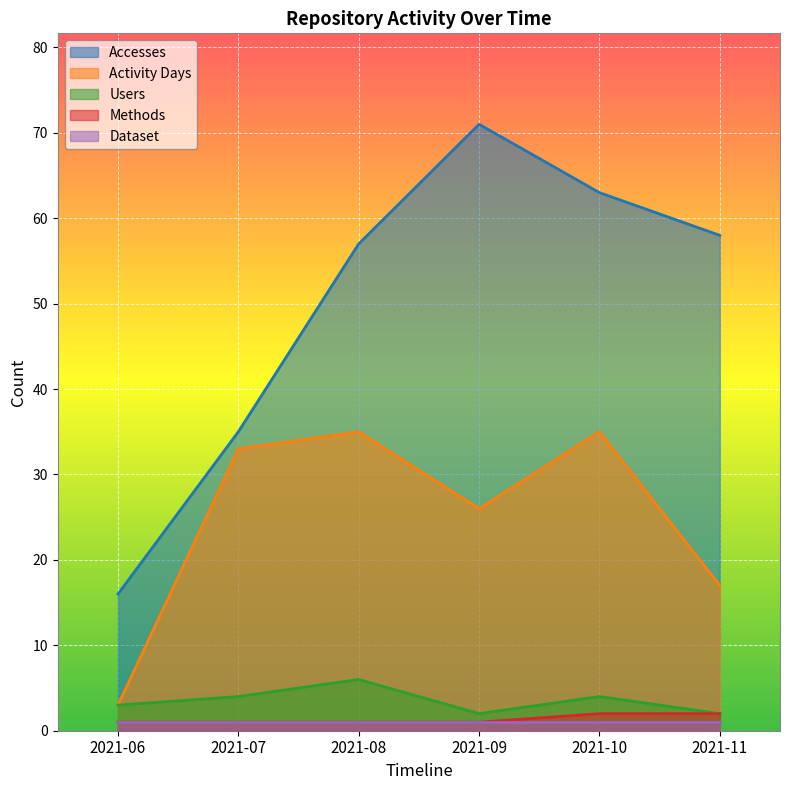

What is the average value of the Accesses series?

50